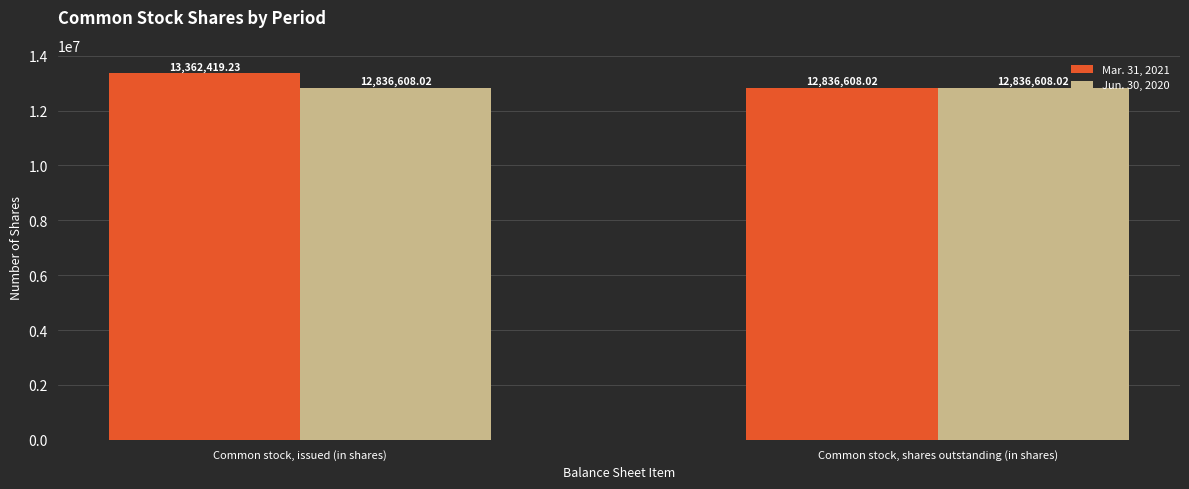

At how many categories does at least one series exceed 13019436?

1